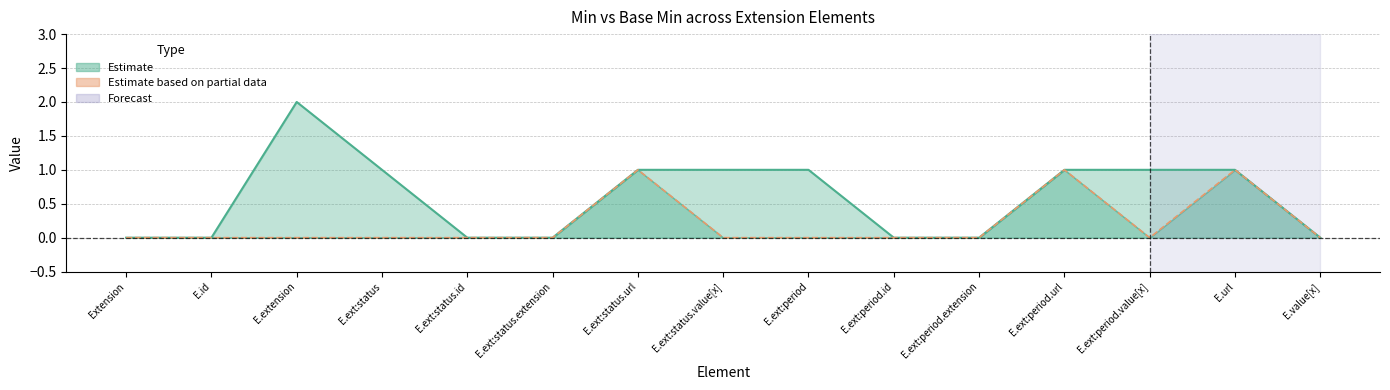

Which category has the highest value in the Base Min series?

E.ext:status.url